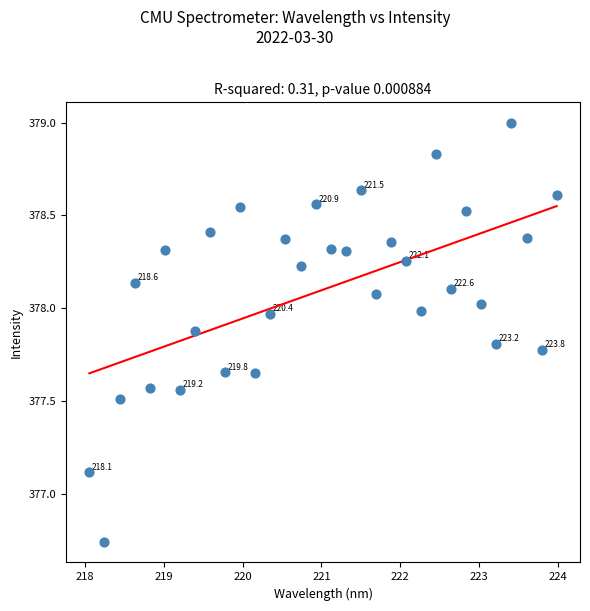

What is the range of X values (max minus min)?

5.9